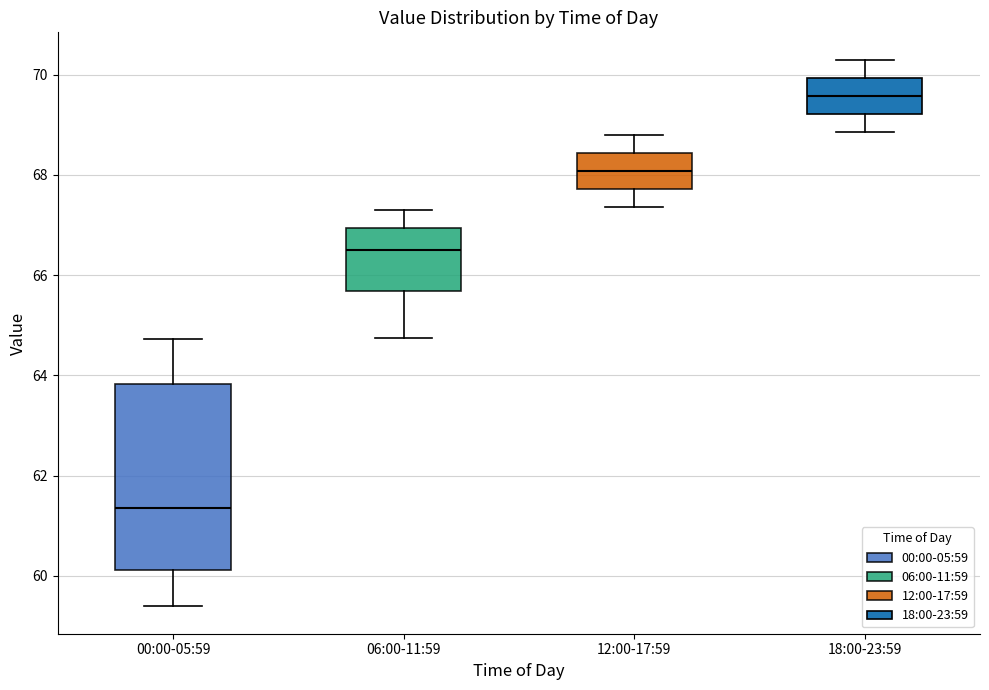

Where is the upper edge of the box for 06:00-11:59 on the y-axis? The values are not printed on the chart, so give them approximately, as read against the axis.

67.0